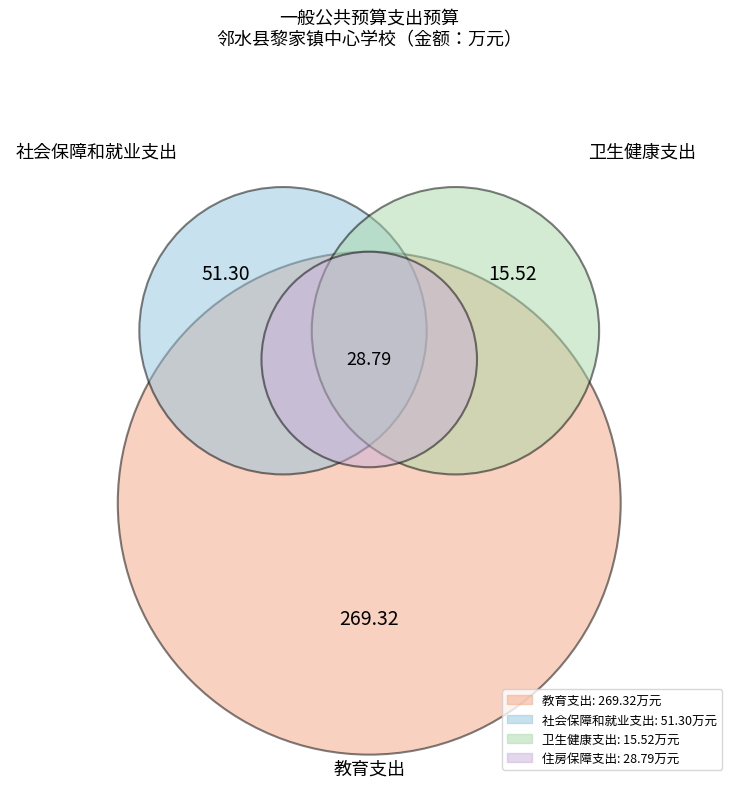

Which category accounts for the majority?

教育支出